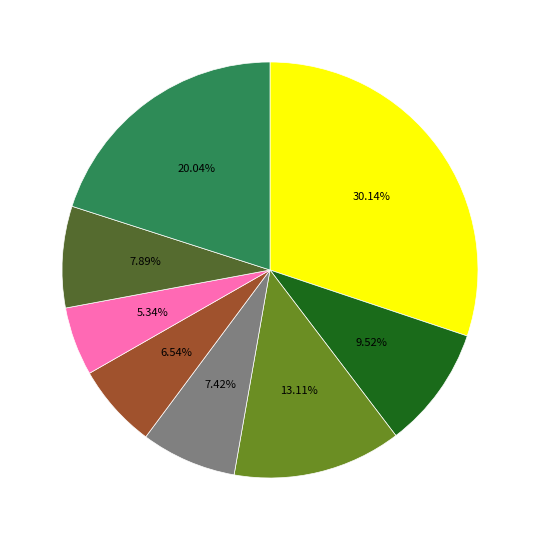

Is there any slice that represents more than half of the pie?

No